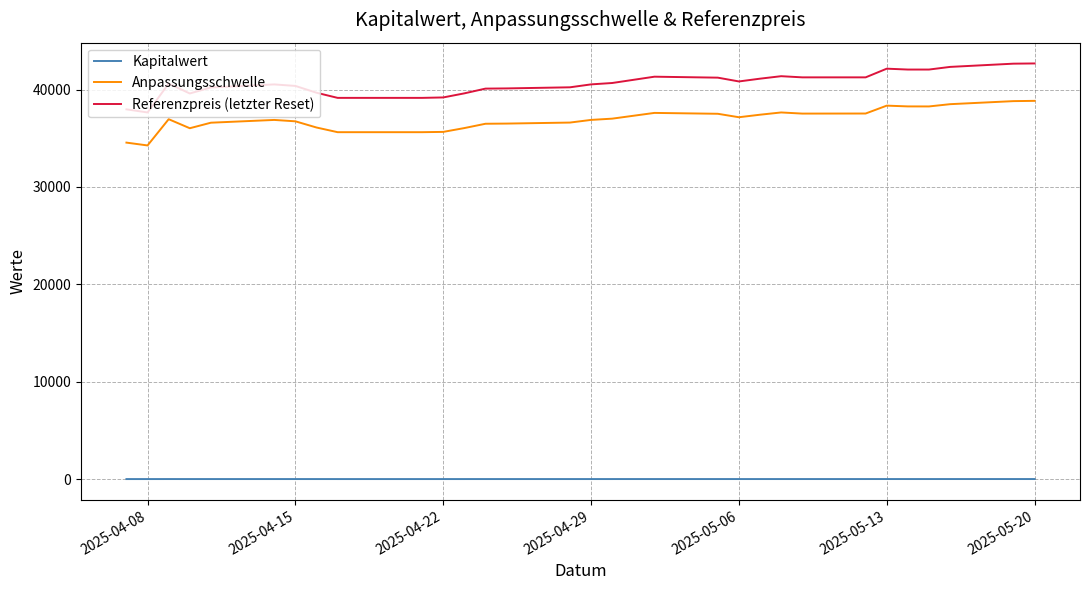

Which series has the largest total across all categories?

Referenzpreis (letzter Reset)